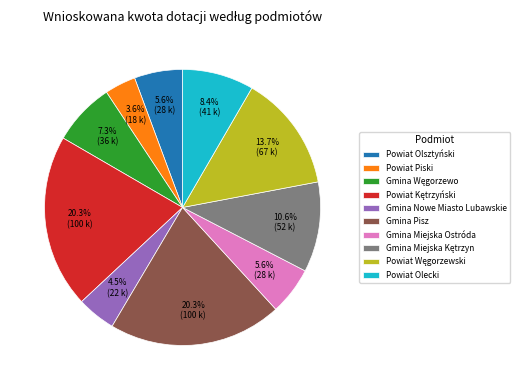

Which slice is the smallest?

Powiat Piski